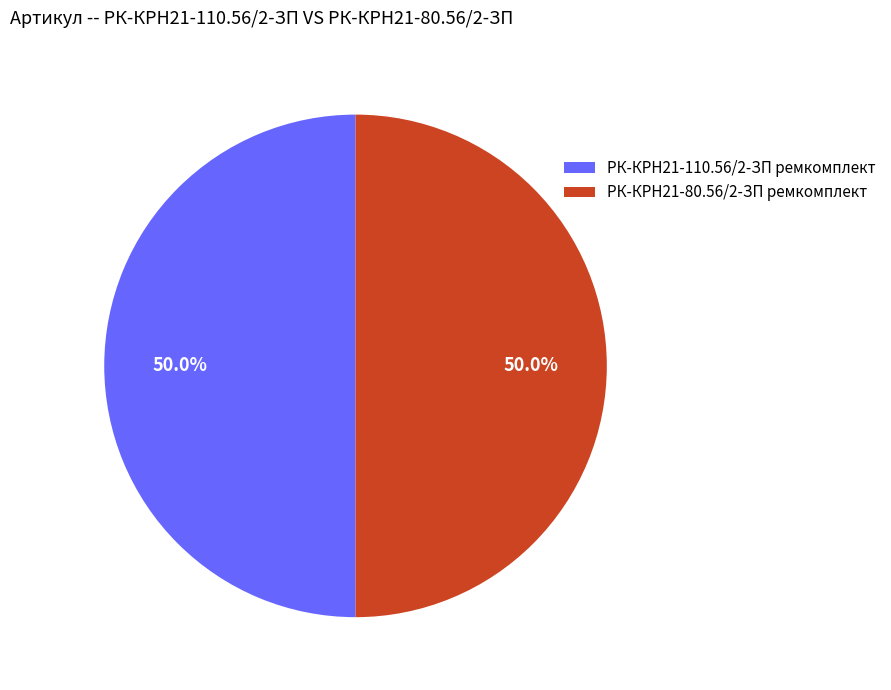

What is the ratio of the value at РК-КРН21-110.56/2-ЗП ремкомплект to the value at РК-КРН21-80.56/2-ЗП ремкомплект?

1.0